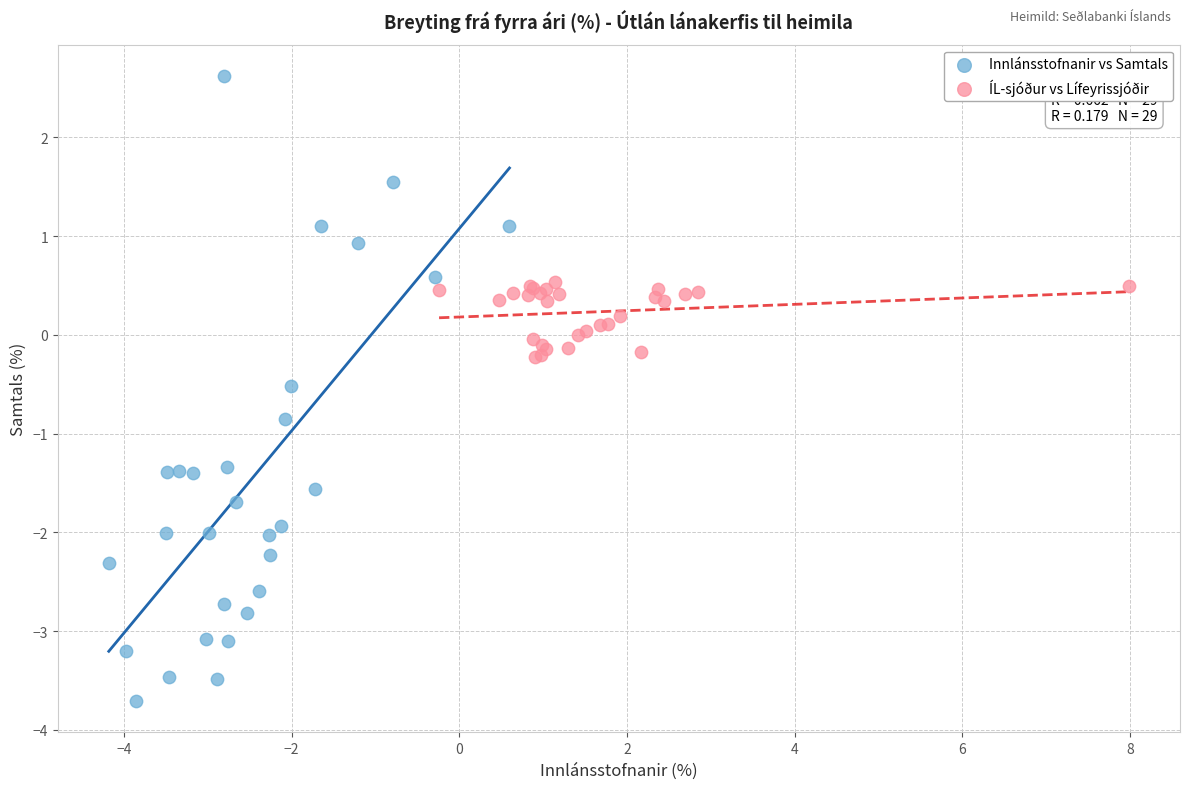

Which series contains the lowest Y value?

Innlánsstofnanir vs Samtals